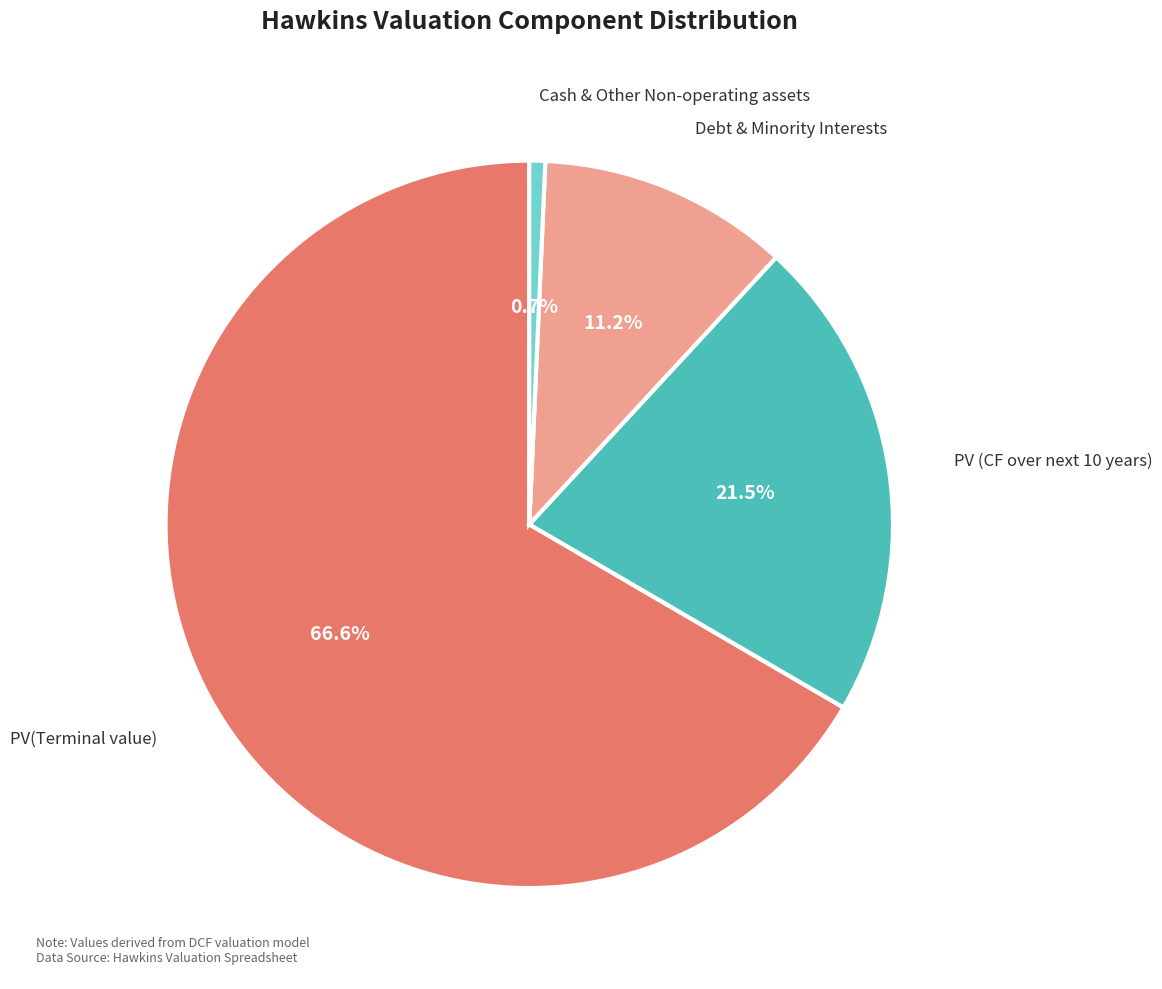

Combined, do PV (CF over next 10 years) and PV(Terminal value) account for over 50%?

Yes